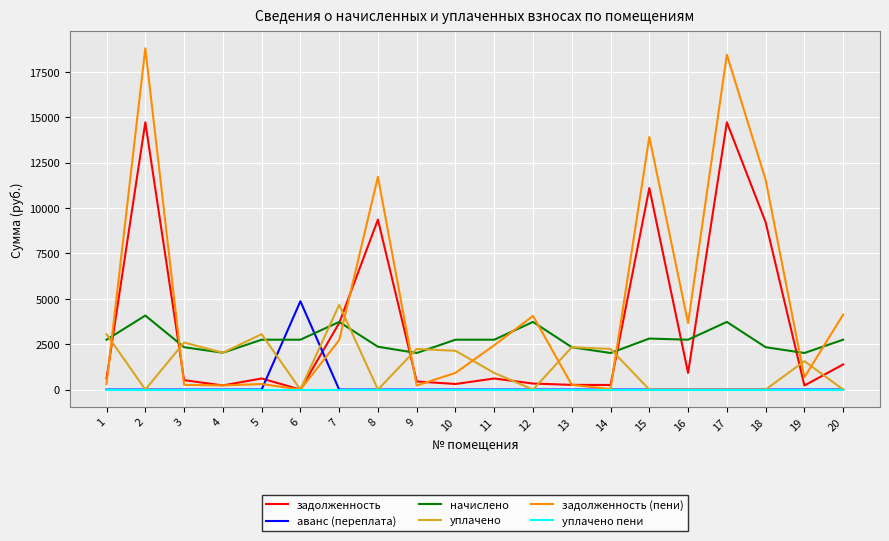

What is the difference between the maximum and second lowest values in the задолженность (пени) series?

18762.6